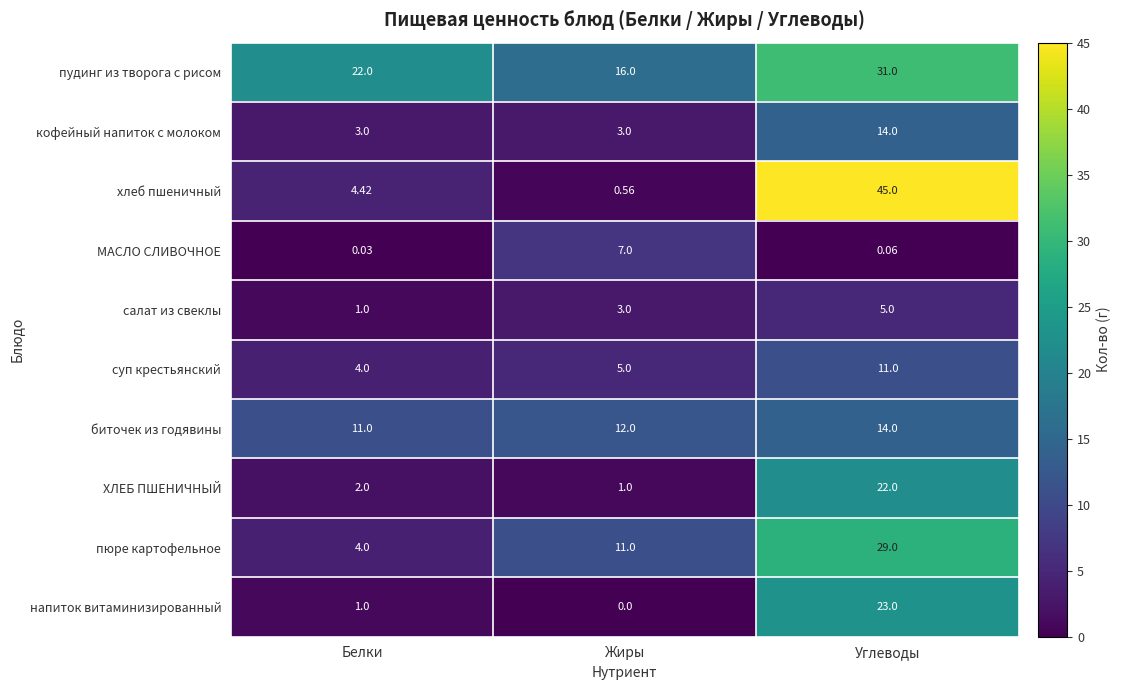

Between Белки and Жиры, which series saw the biggest shift?

пюре картофельное